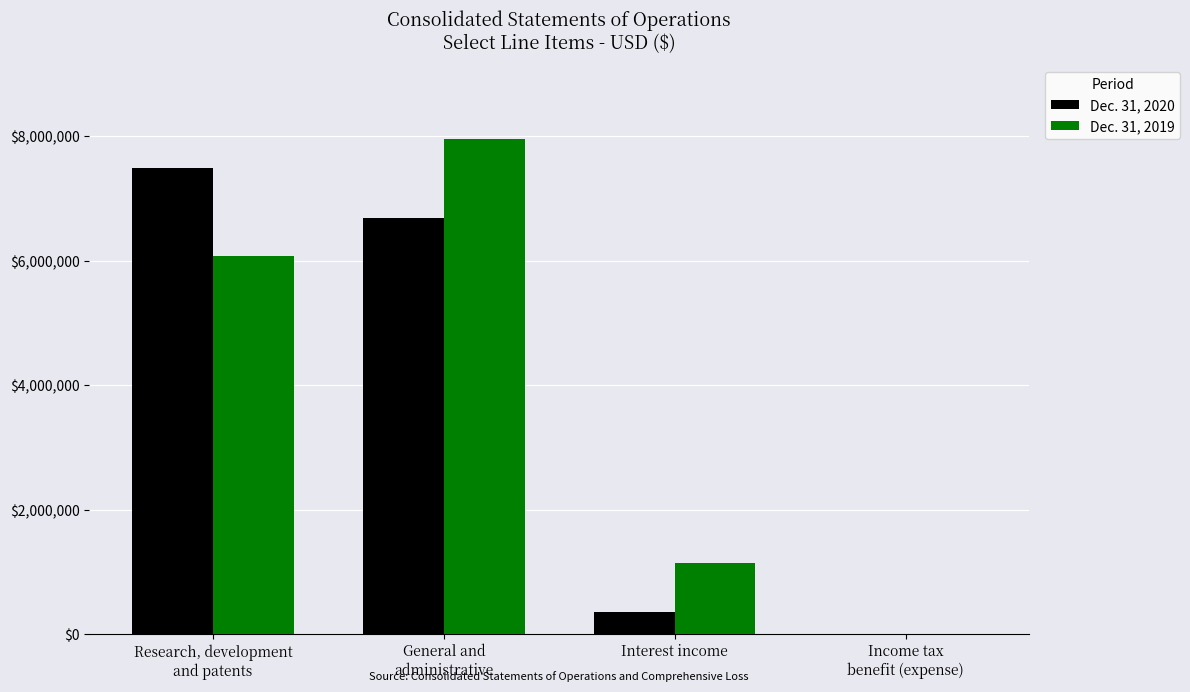

What is the maximum value shown in the chart?

7952035